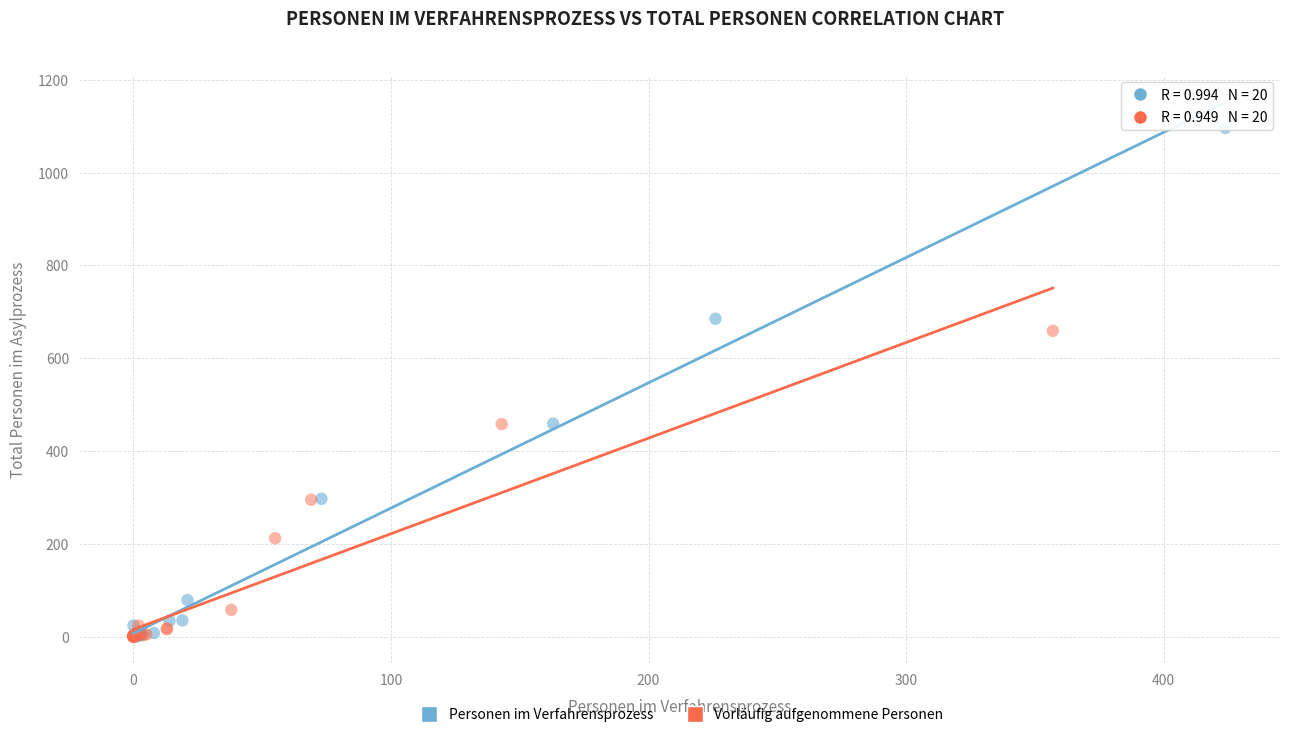

Which series has the widest spread of Y values?

Personen im Verfahrensprozess